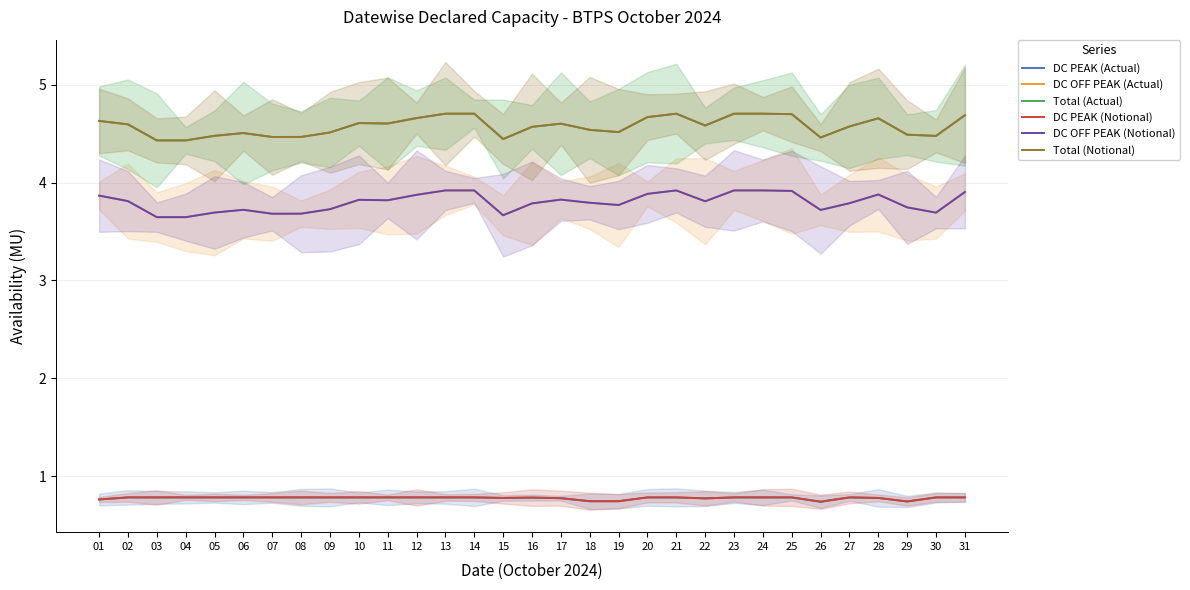

Which category has the highest value across all series?

13